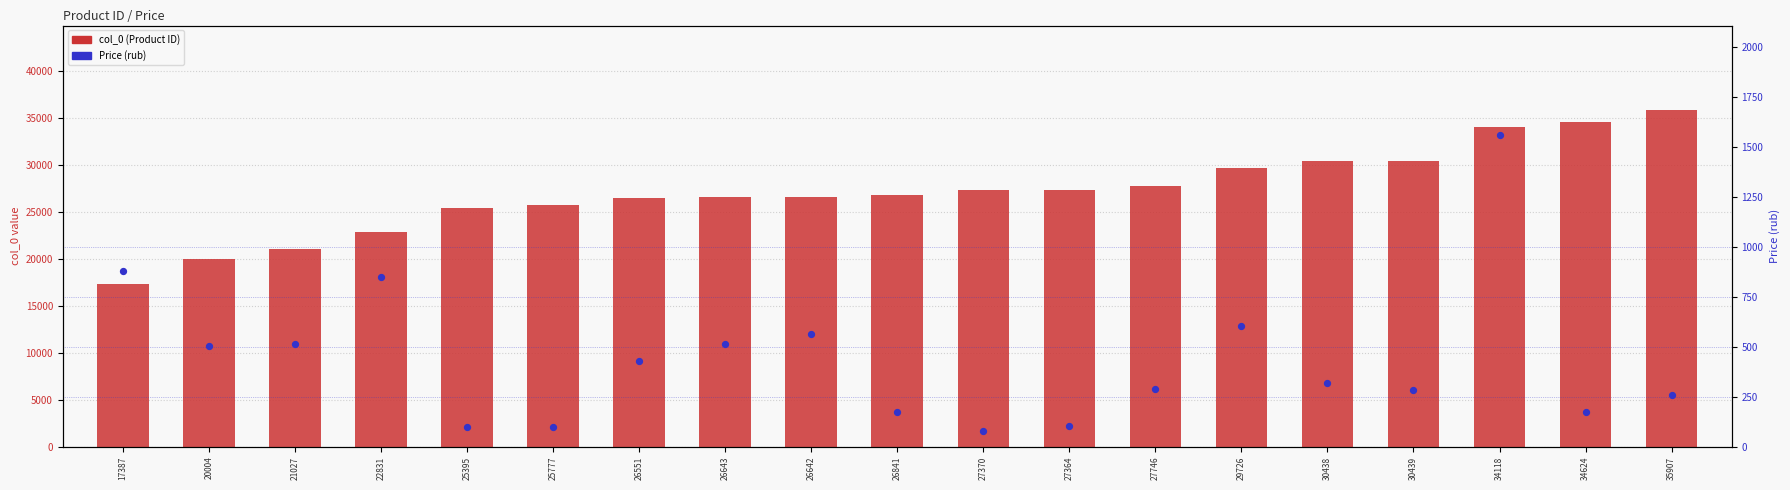

Which series contains the lowest Y value?

price (rub)